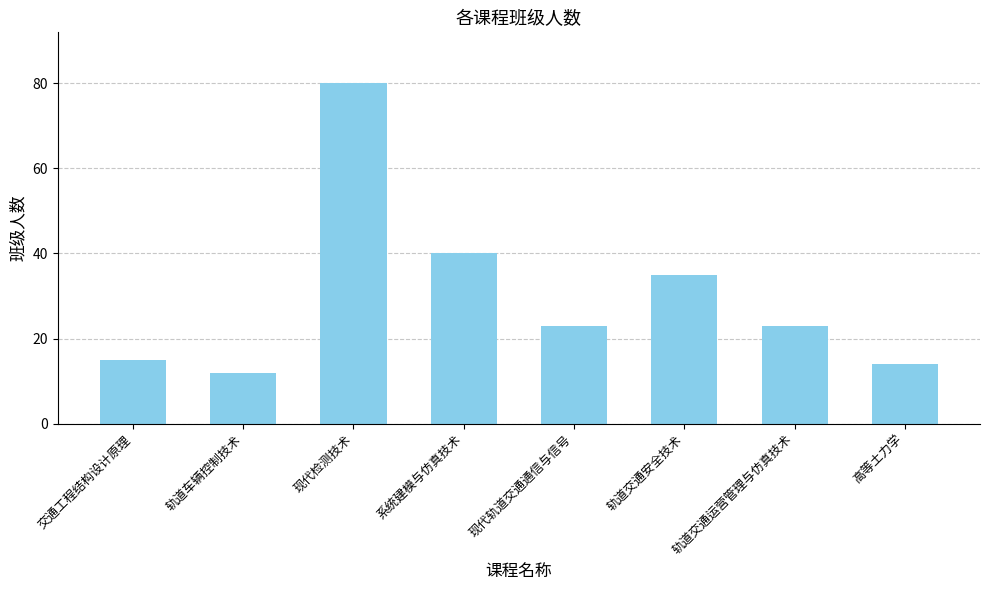

What is the label of the 3rd bar from the right?

轨道交通安全技术